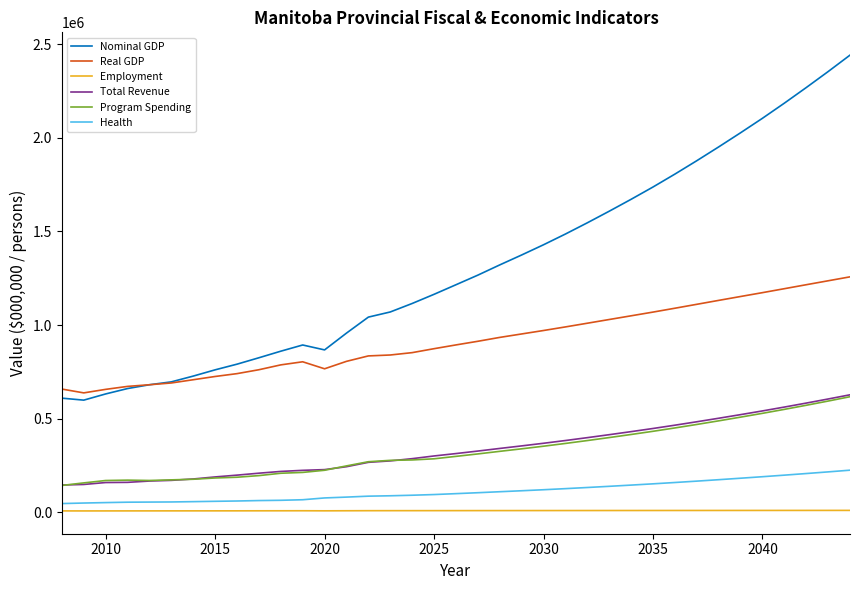

What are all the series names shown in the legend?

Nominal GDP, Real GDP, Employment, Total Revenue, Program Spending, Health